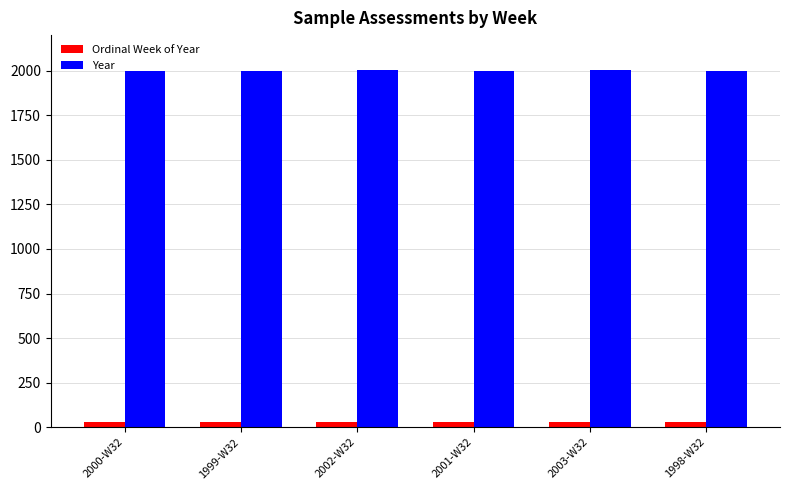

Rank the series by their maximum value, from highest to lowest.

Year, Ordinal Week of Year